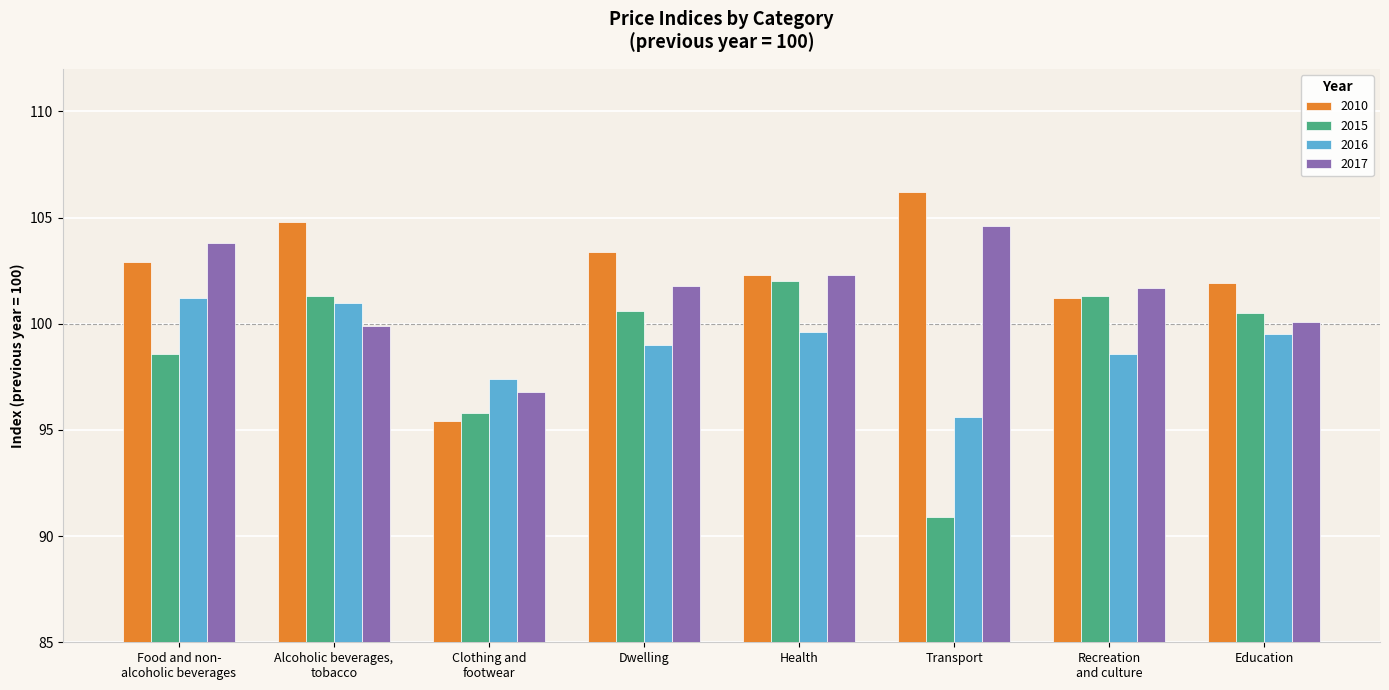

Rank the series by their maximum value, from highest to lowest.

2010, 2017, 2015, 2016